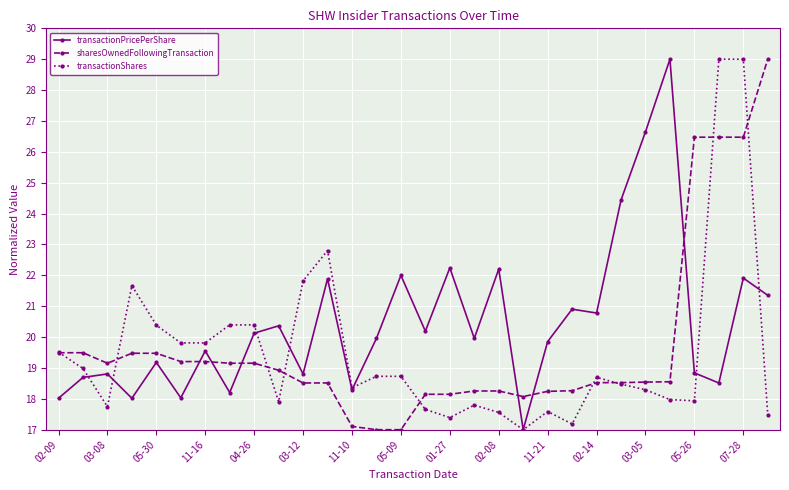

List the series in order of their overall mean, highest first.

transactionPricePerShare, sharesOwnedFollowingTransaction, transactionShares